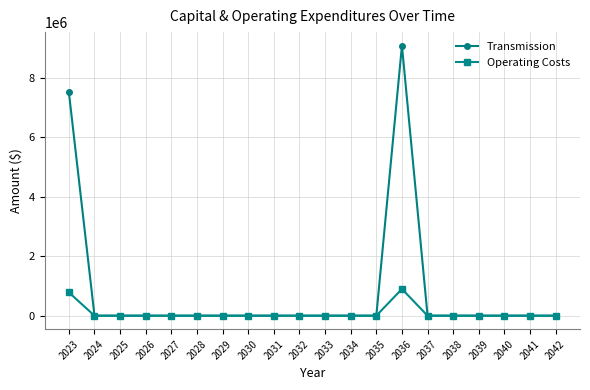

The value of Transmission at 2039 is -3878278. True or false?

False